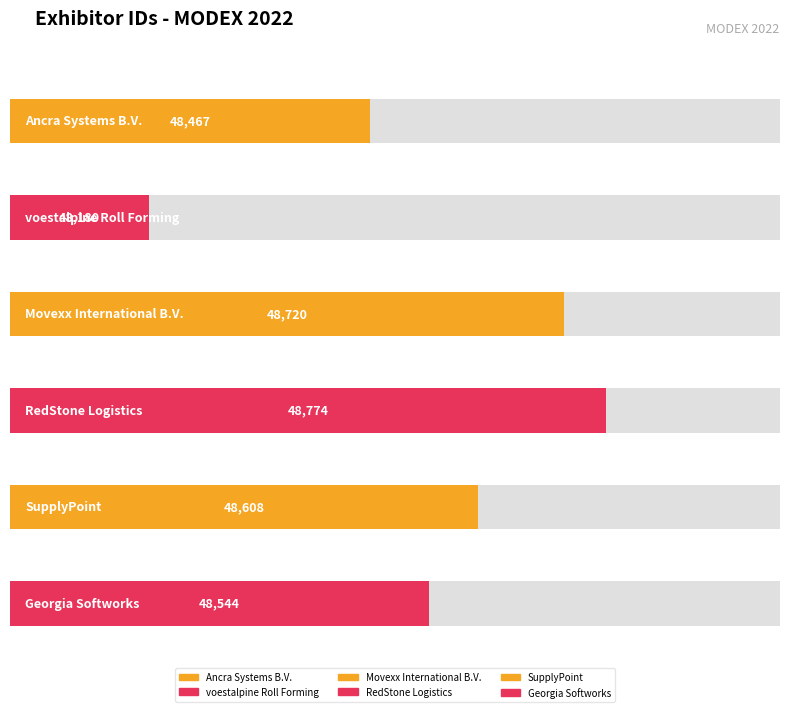

Are the bars horizontal?

Yes